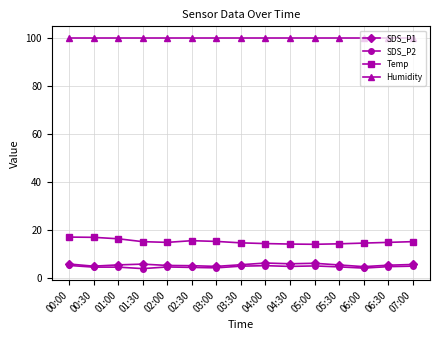

What is the lowest value of the SDS_P1 series?

4.7